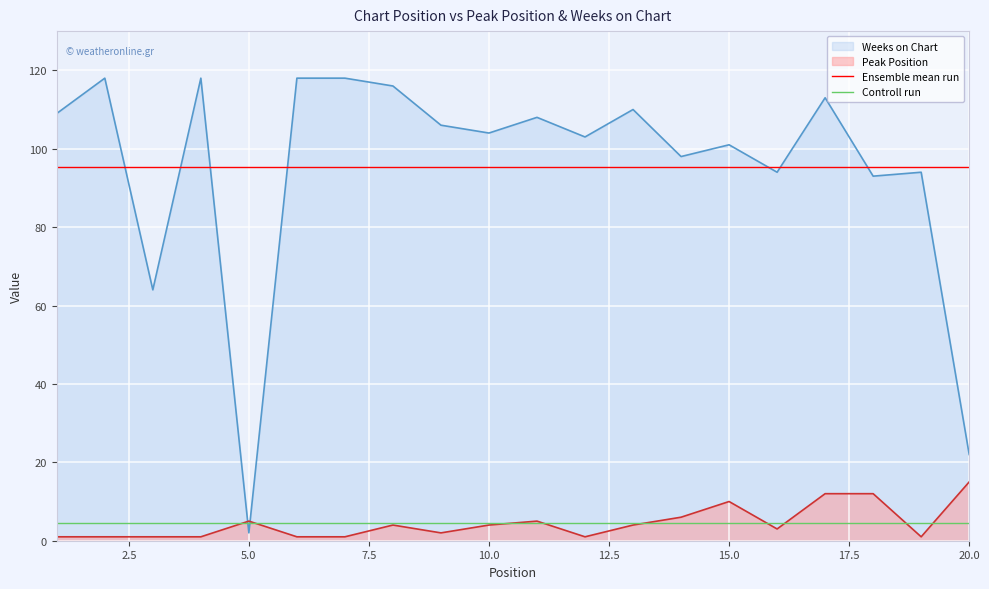

Which series has the largest total across all categories?

Ensemble mean run